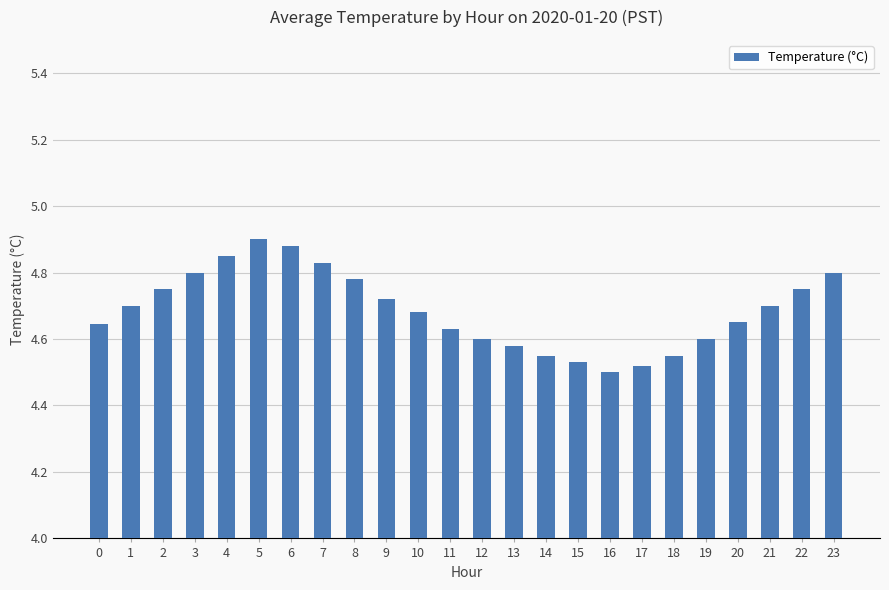

True or false: the data shows 7.6 at 7.

False